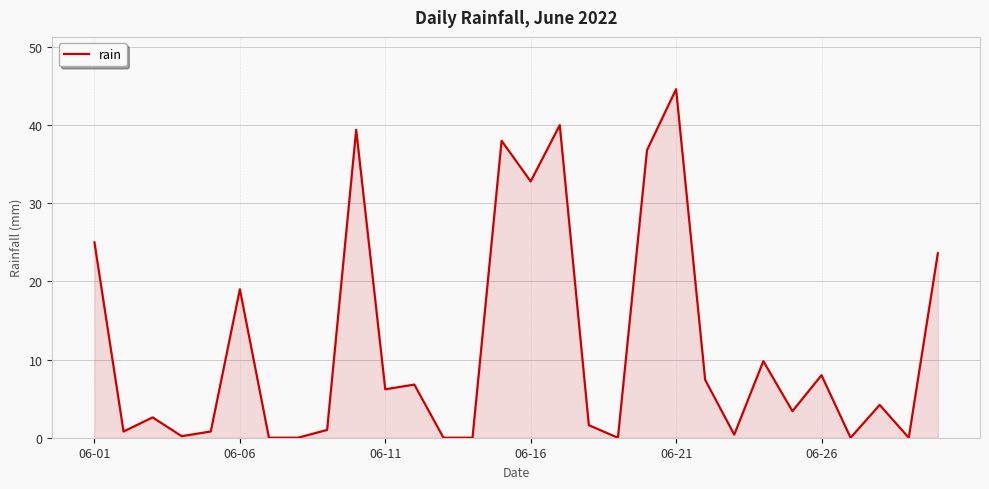

What is the difference between the maximum and minimum values?

44.6